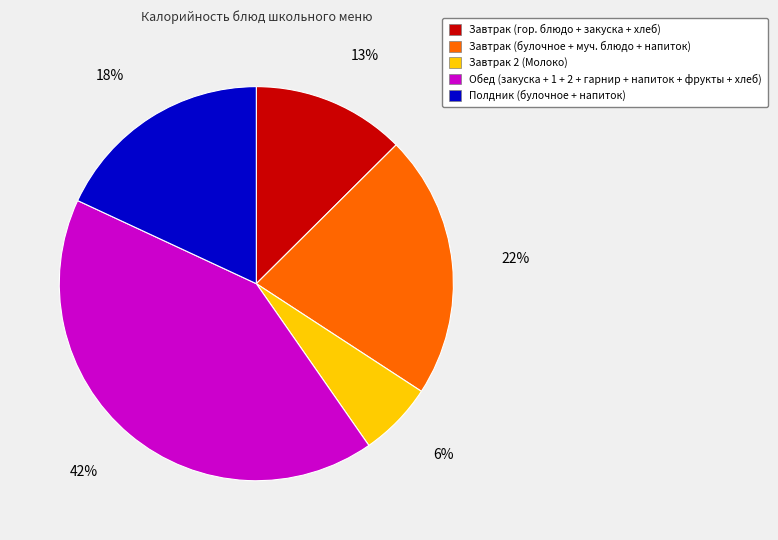

To the nearest percent, what portion does Полдник (булочное + напиток) represent?

18%